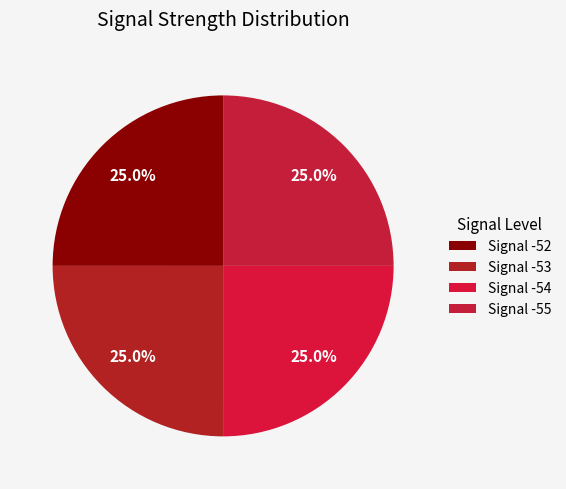

Does Signal -55 account for over 50% of the chart?

No